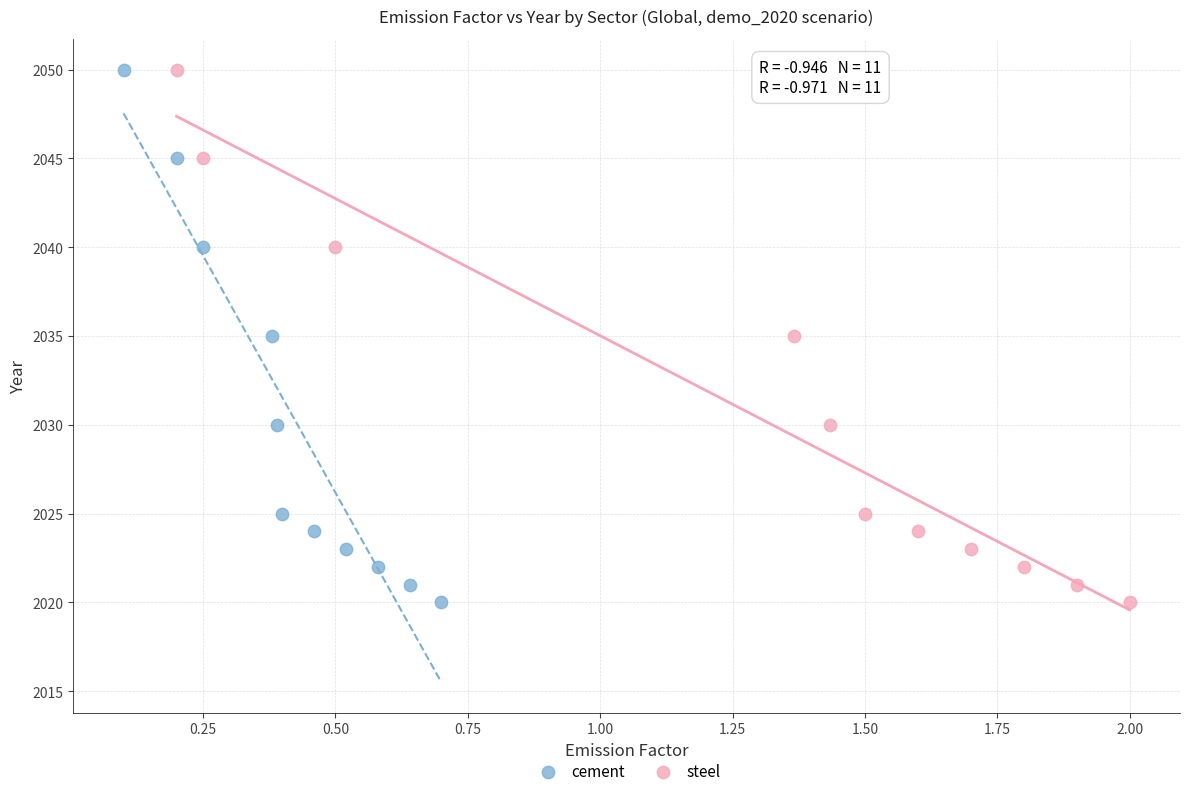

What are all the series names shown in the legend?

cement, steel